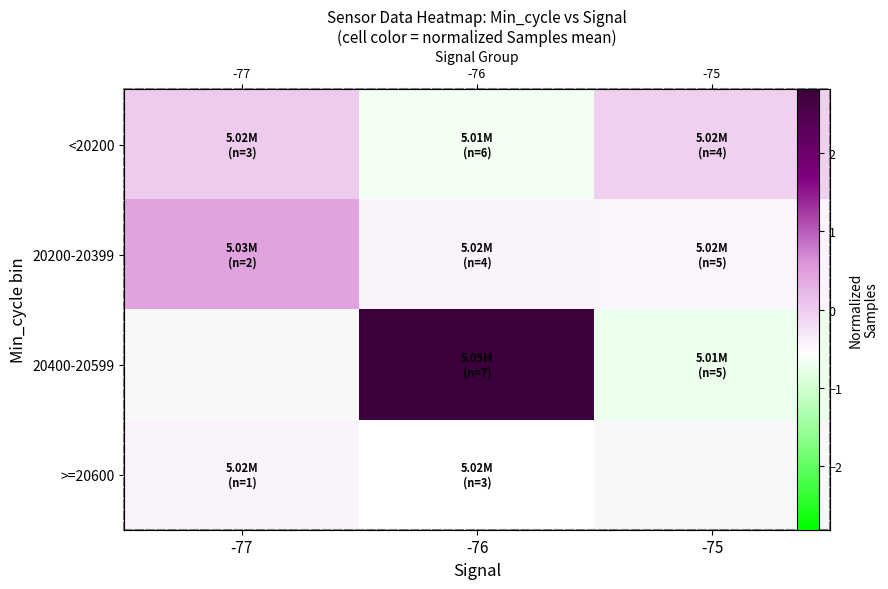

What is the difference between the 20200-20399 values at -76 and -77?

0.9